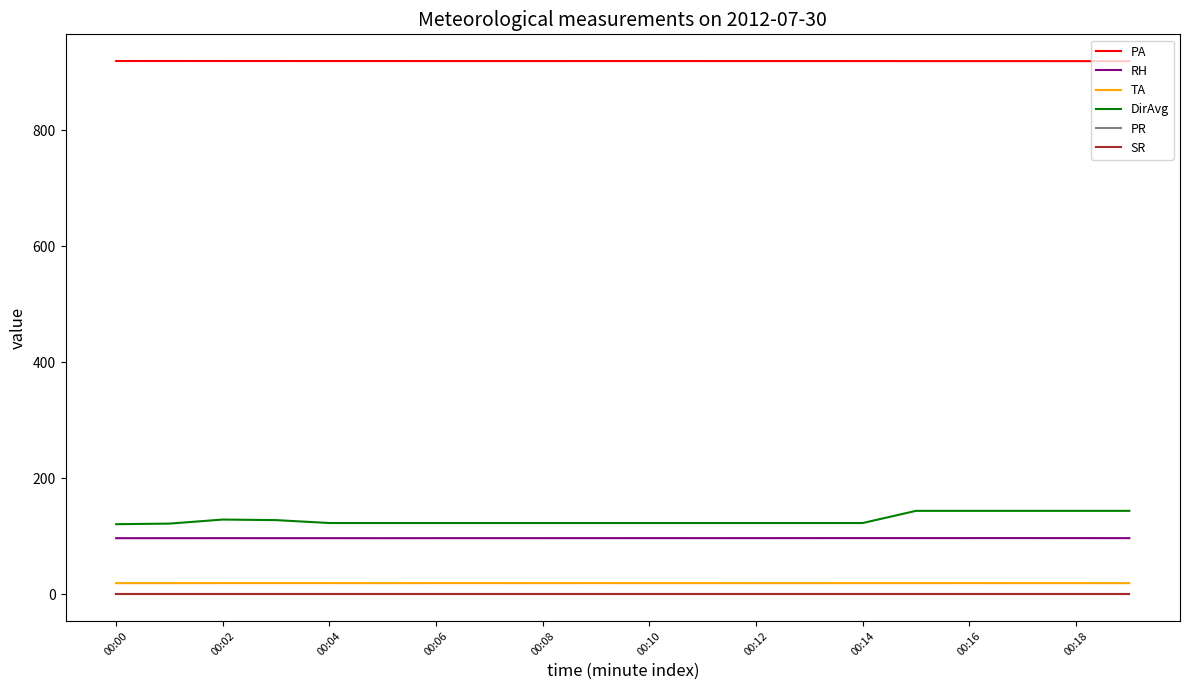

List the series in order of their peak value, lowest first.

PR, SR, TA, RH, DirAvg, PA